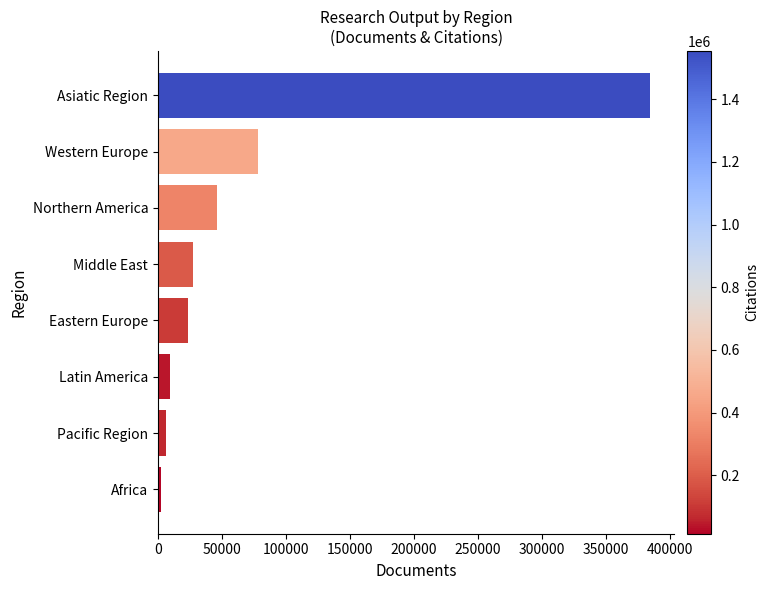

What is the minimum value shown in the chart?

2044